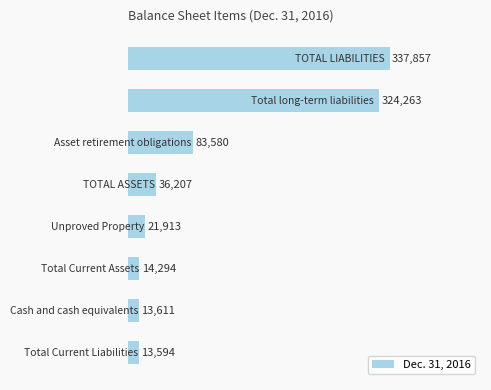

What is the value of the 2nd bar from the top?

324263